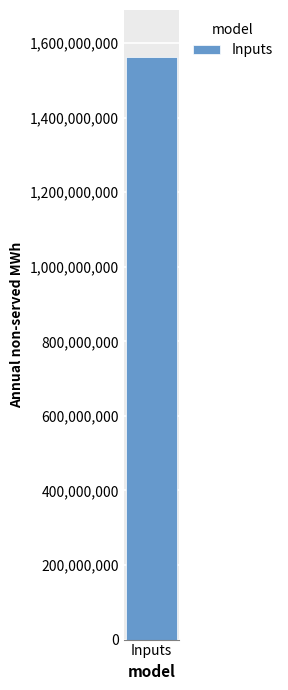

Does the chart contain any negative values?

No